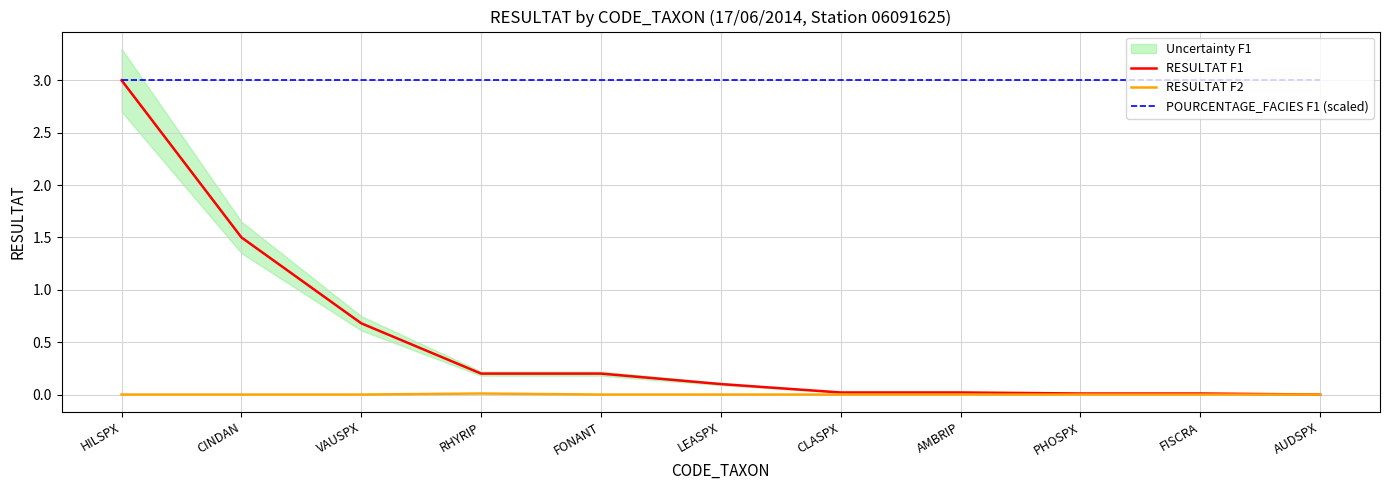

At which category is the sum across all series the highest?

HILSPX